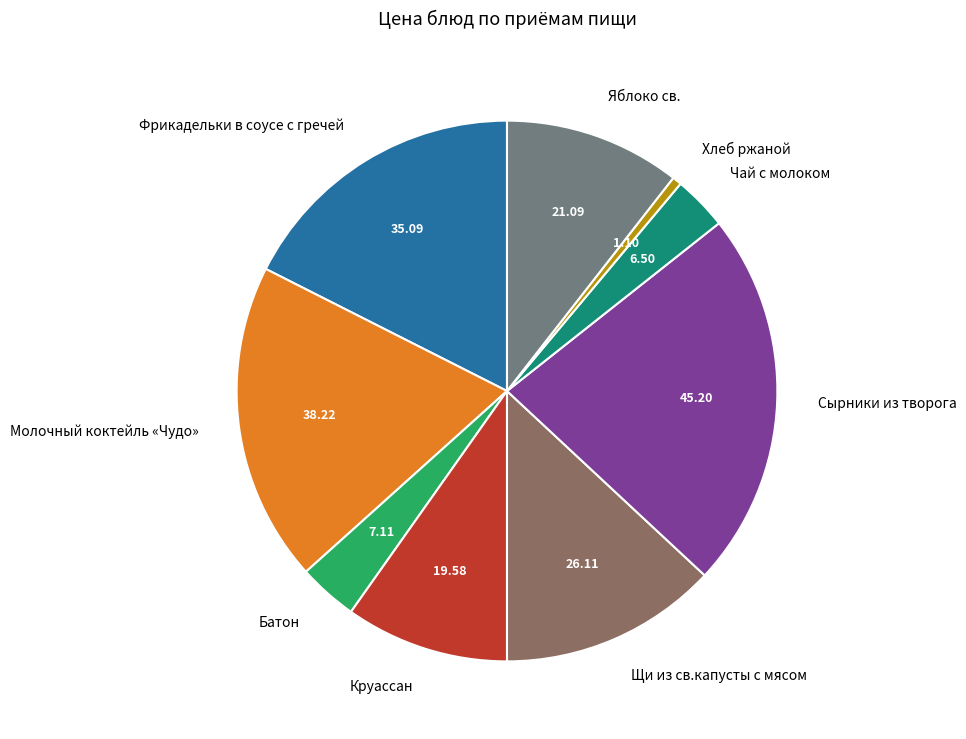

Does Фрикадельки в соусе с гречей account for over 50% of the chart?

No